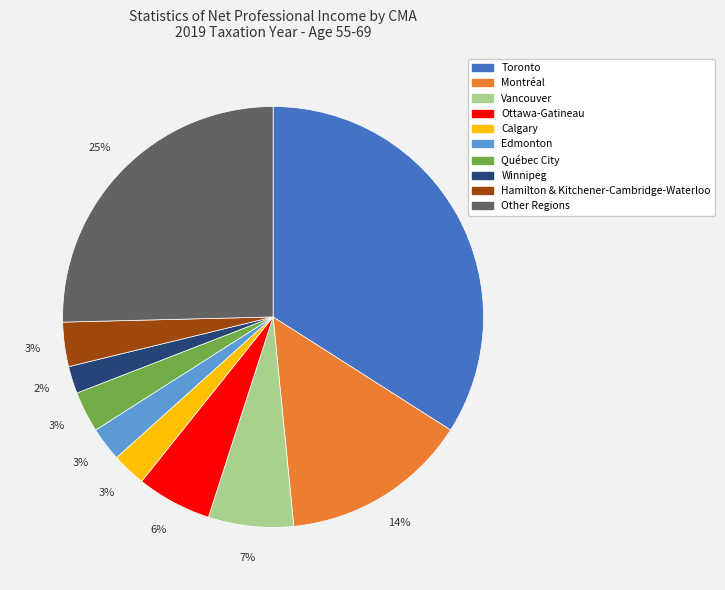

Which slice is the largest?

Toronto